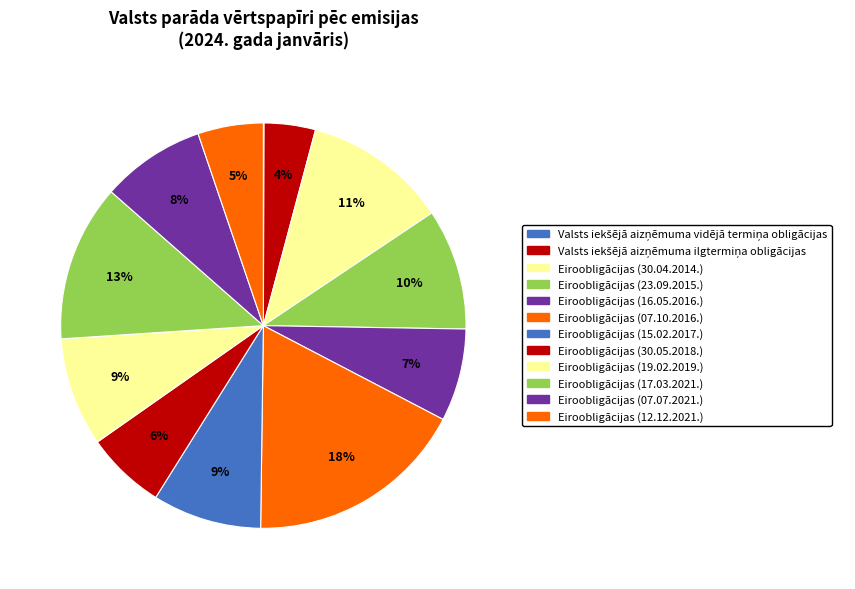

Is the sum of Valsts iekšējā aizņēmuma ilgtermiņa obligācijas and Eiroobligācijas (30.05.2018.) greater than half?

No